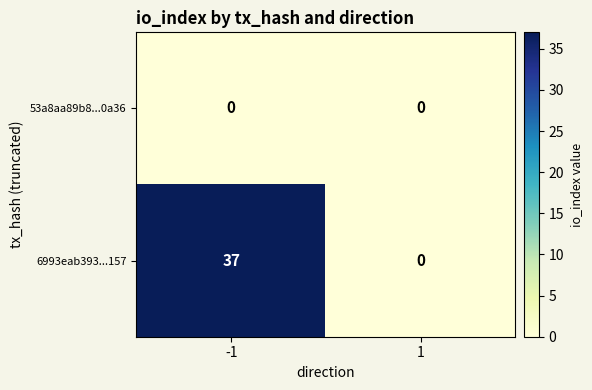

Reading right to left, extract all data points from this chart.

53a8aa89b8...0a36: 1=0	-1=0
6993eab393...157: 1=0	-1=37